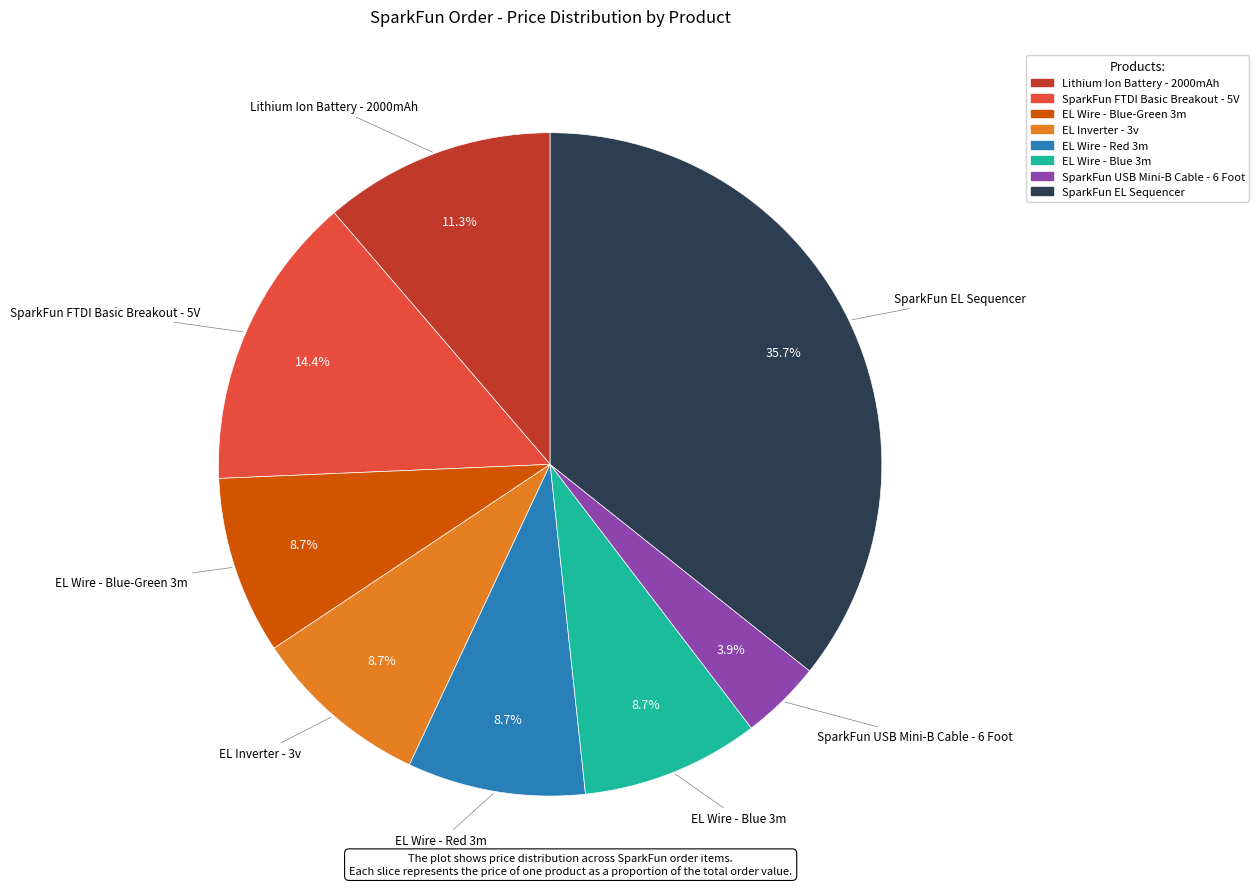

Which category has the biggest portion of the pie?

SparkFun EL Sequencer